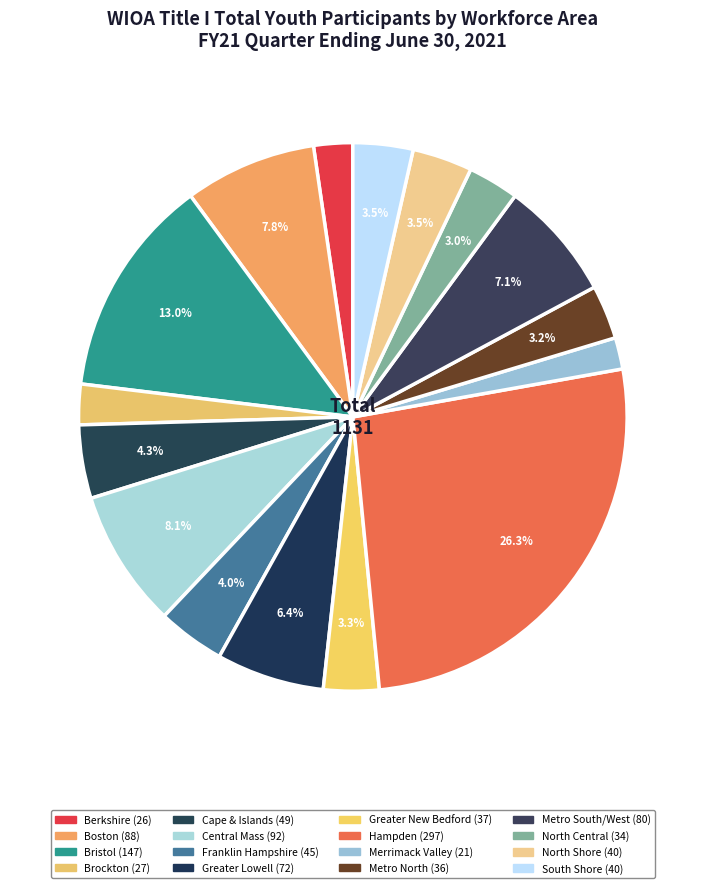

True or false: Berkshire accounts for 1% of the total.

False